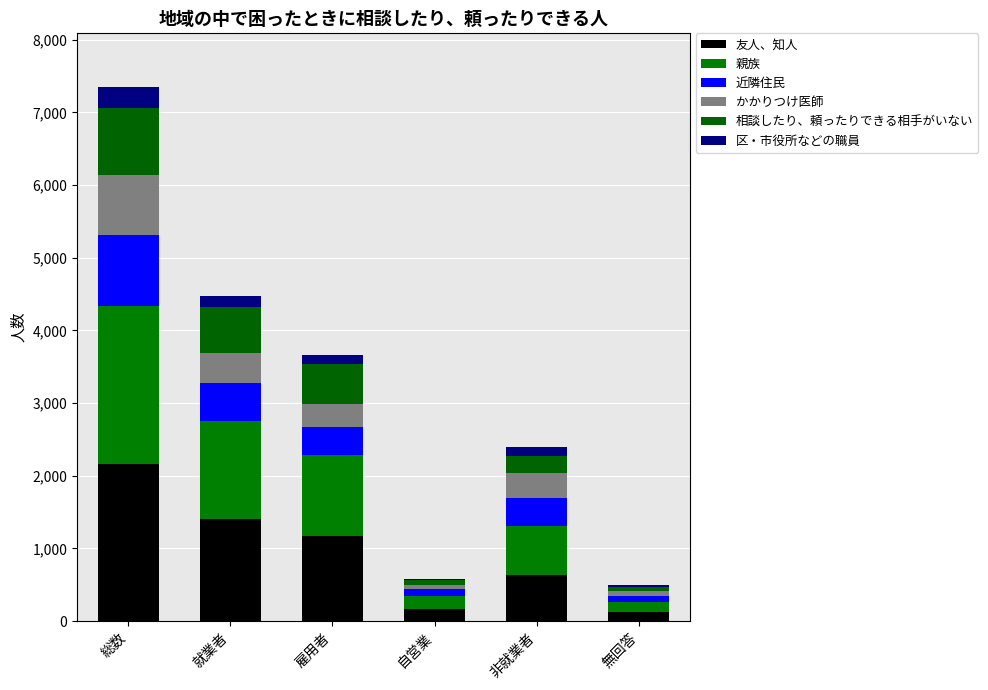

Are the bars grouped side by side (vs. stacked)?

No